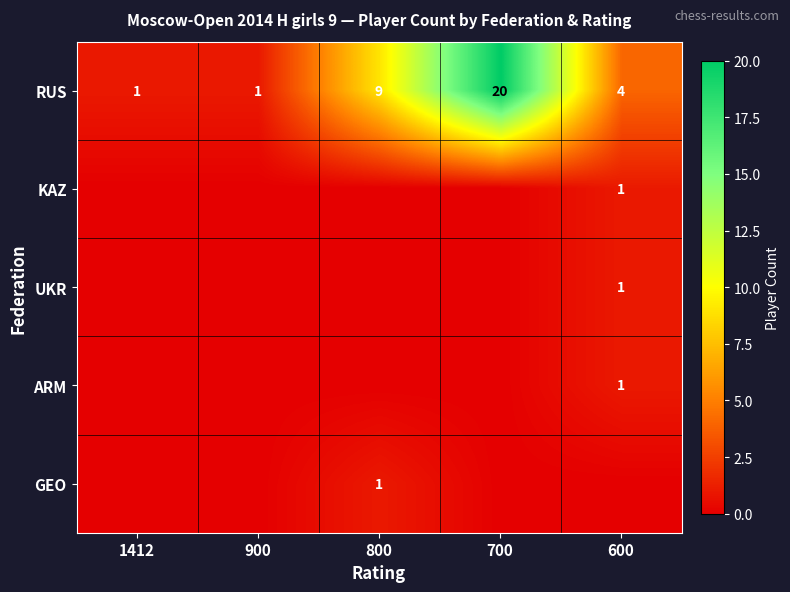

What is the difference between the RUS values at 600 and 1412?

3